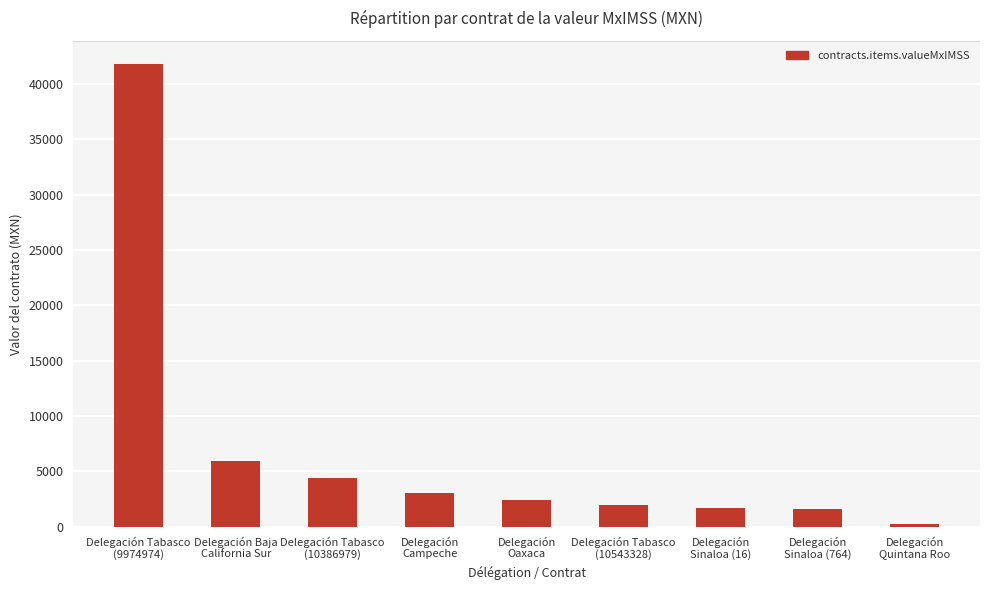

What position from the right is Delegación
Sinaloa (764)?

2